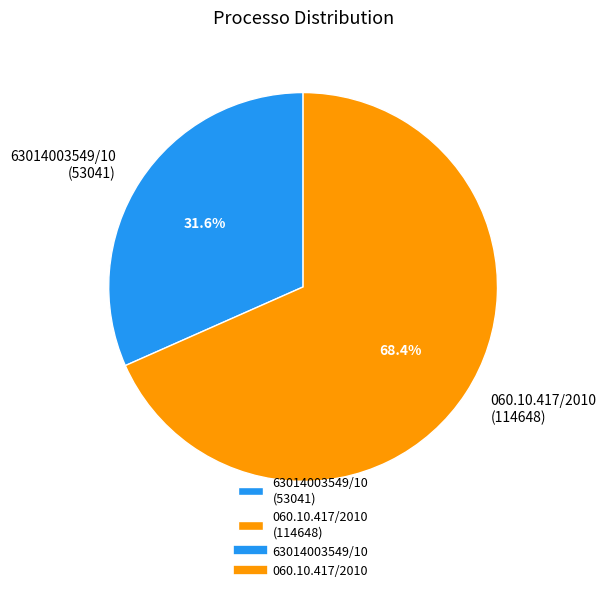

To the nearest percent, what portion does 060.10.417/2010 represent?

68%